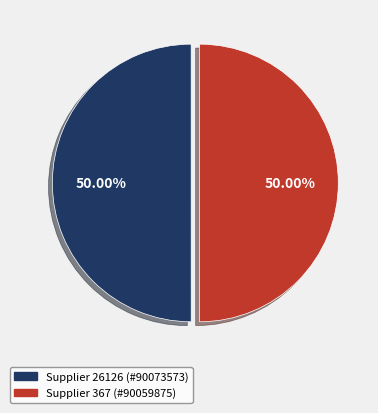

What is the ratio of the value at Supplier 26126 (#90073573) to the value at Supplier 367 (#90059875)?

1.0